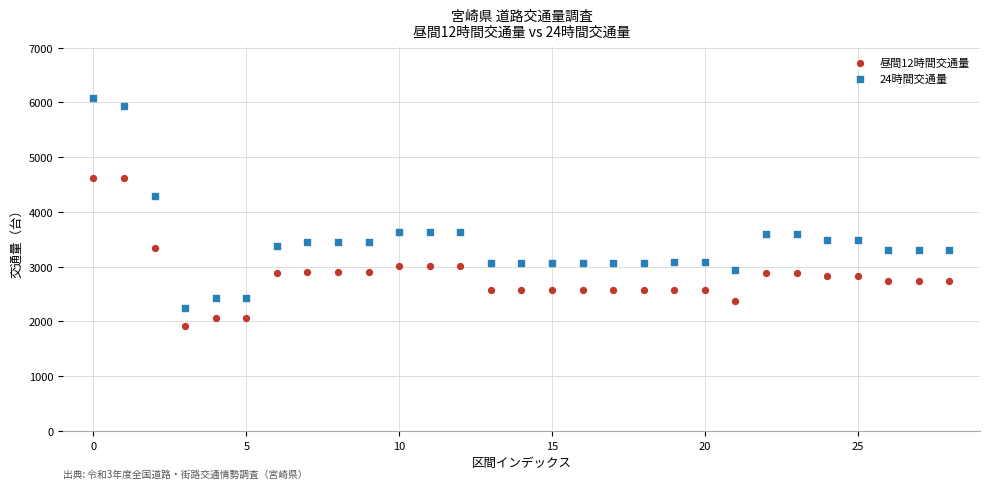

In the 24時間交通量 series, what Y value is closest to 4170?

4285